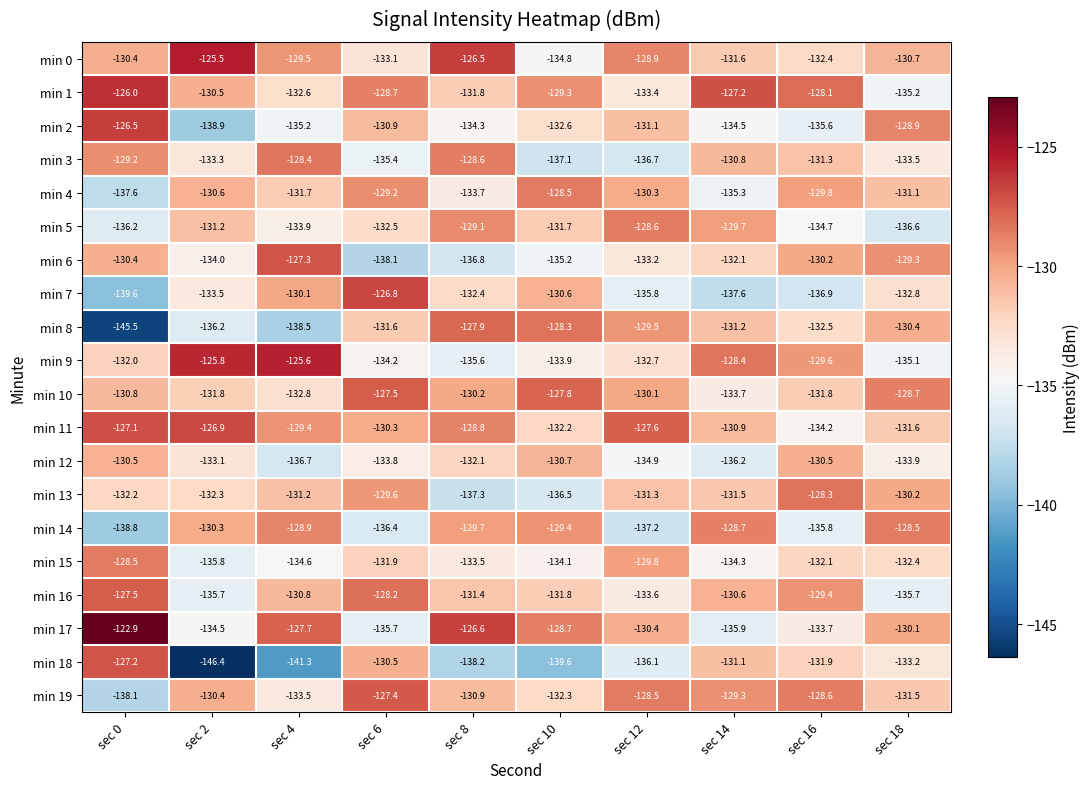

What is the sum of the min 0 values at sec 8 and sec 4?

-256.0